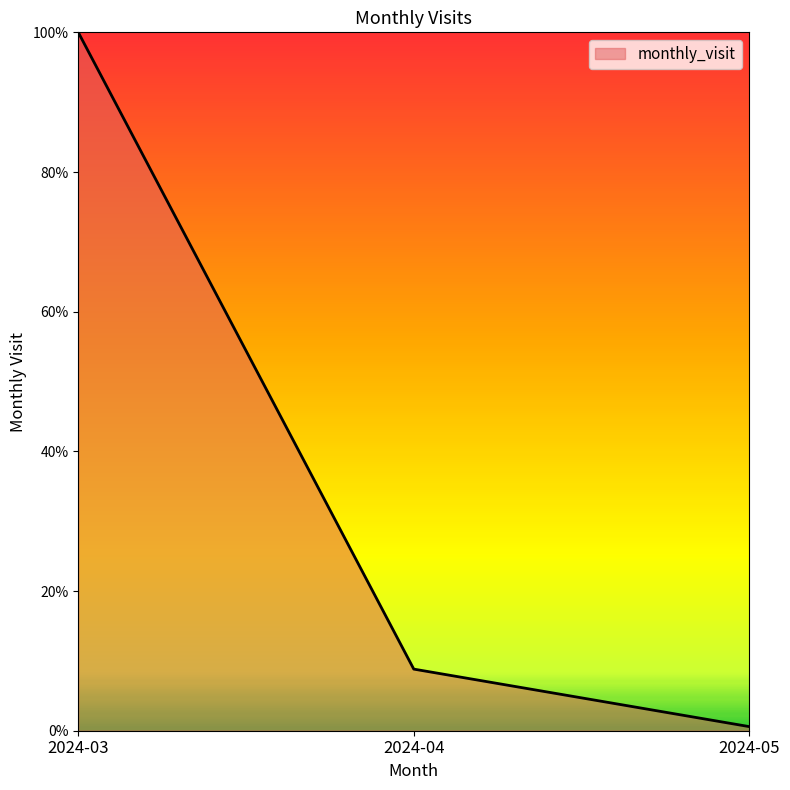

What is the approximate value at 2024-05?

0.6